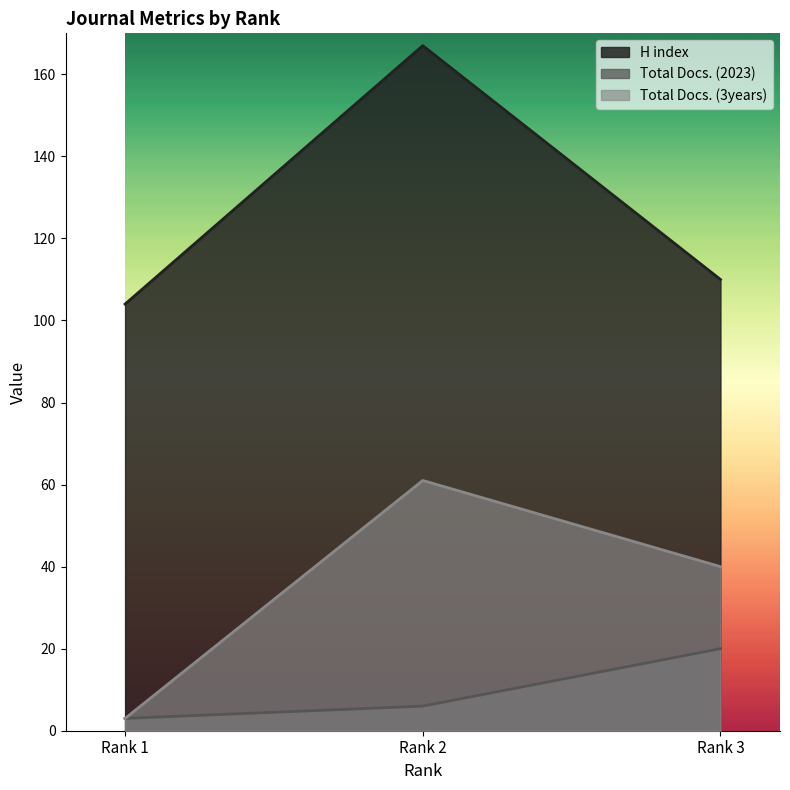

Count the Total Docs. (2023) values in the range 3 to 20.

3